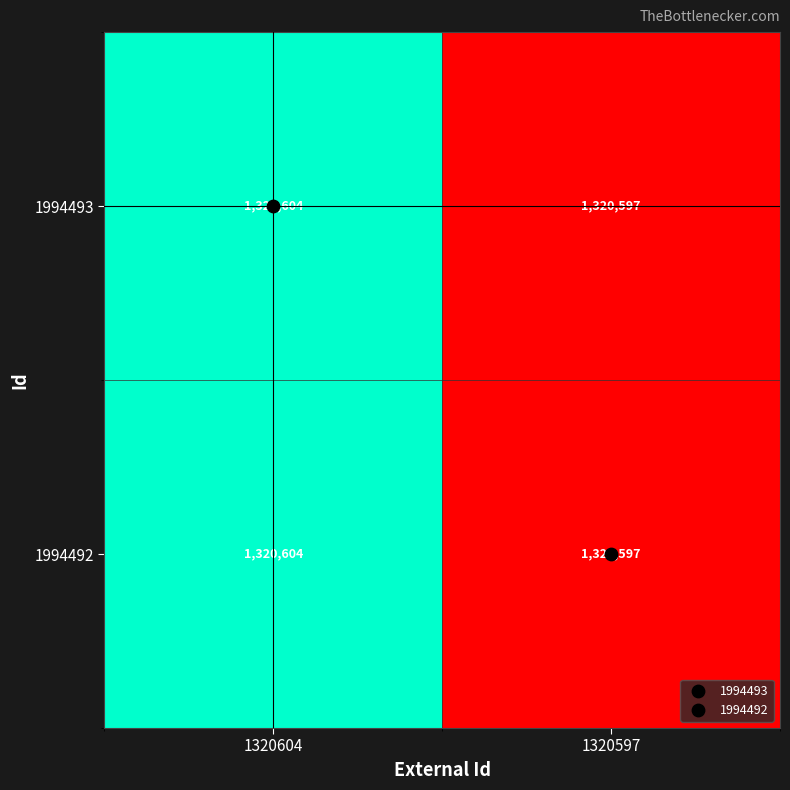

How many data points in 1994492 are less than 1320604?

1